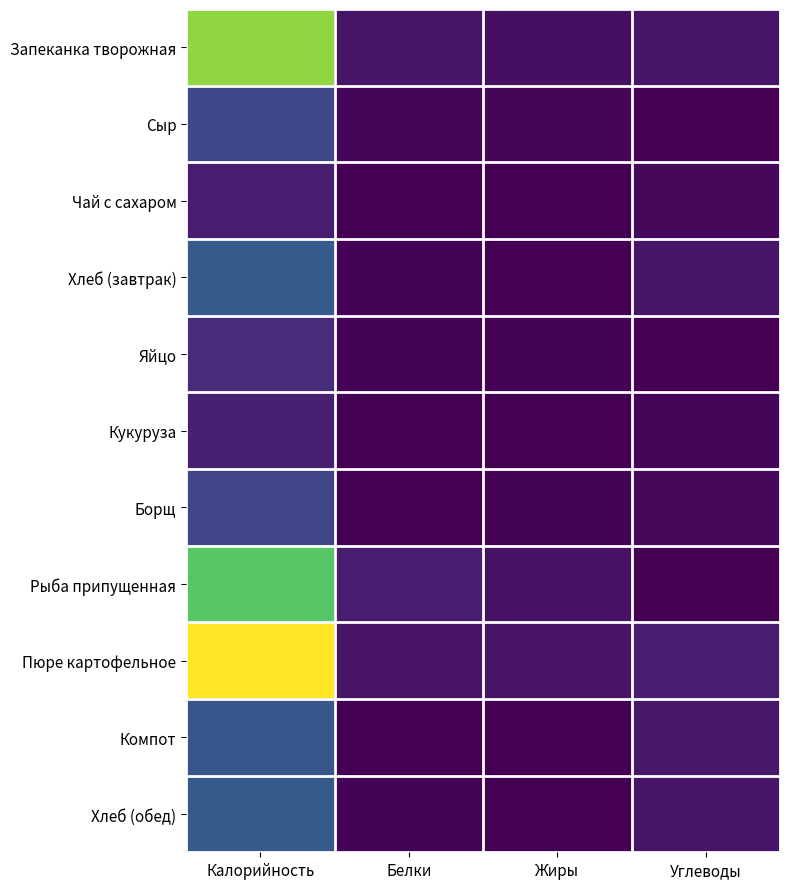

Reading left to right, list all the values displayed in this chart.

Запеканка творожная: Калорийность=412.5	Белки=28.5	Жиры=20.4	Углеводы=28.9
Сыр: Калорийность=108.0	Белки=7.0	Жиры=8.8	Углеводы=0.0
Чай с сахаром: Калорийность=40.0	Белки=0.1	Жиры=0.2	Углеводы=10.0
Хлеб (завтрак): Калорийность=140.3	Белки=4.7	Жиры=0.6	Углеводы=29.0
Яйцо: Калорийность=63.0	Белки=5.1	Жиры=4.6	Углеводы=0.3
Кукуруза: Калорийность=44.2	Белки=1.2	Жиры=1.7	Углеводы=8.9
Борщ: Калорийность=102.5	Белки=1.9	Жиры=4.9	Углеводы=10.9
Рыба припущенная: Калорийность=366.0	Белки=37.6	Жиры=24.3	Углеводы=0.1
Пюре картофельное: Калорийность=494.1	Белки=25.4	Жиры=26.4	Углеводы=38.8
Компот: Калорийность=132.0	Белки=0.7	Жиры=1.0	Углеводы=32.0
Хлеб (обед): Калорийность=140.3	Белки=4.7	Жиры=0.6	Углеводы=29.0